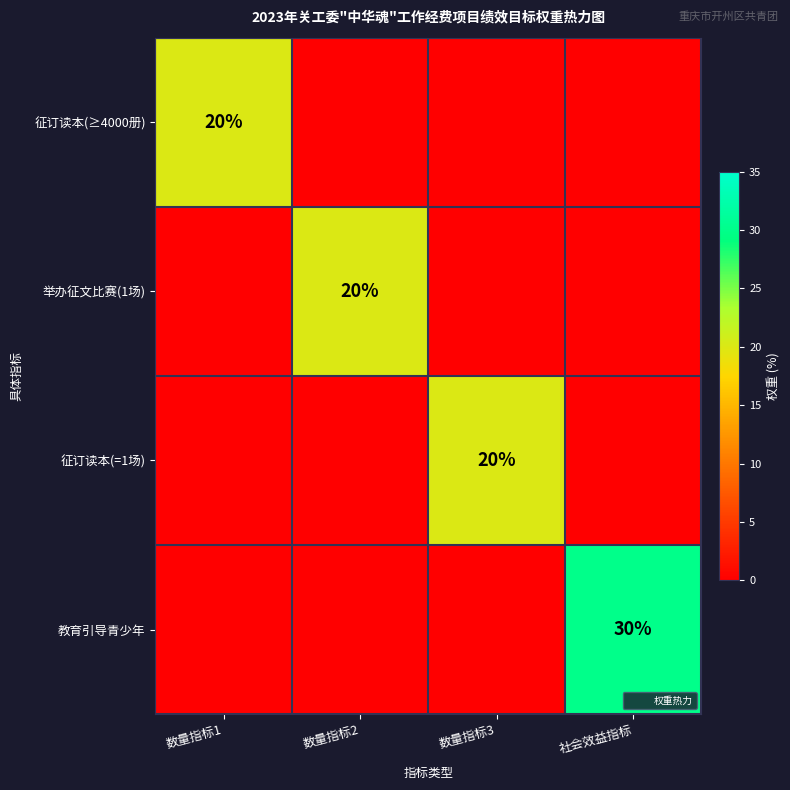

At how many categories does at least one series exceed 17?

4